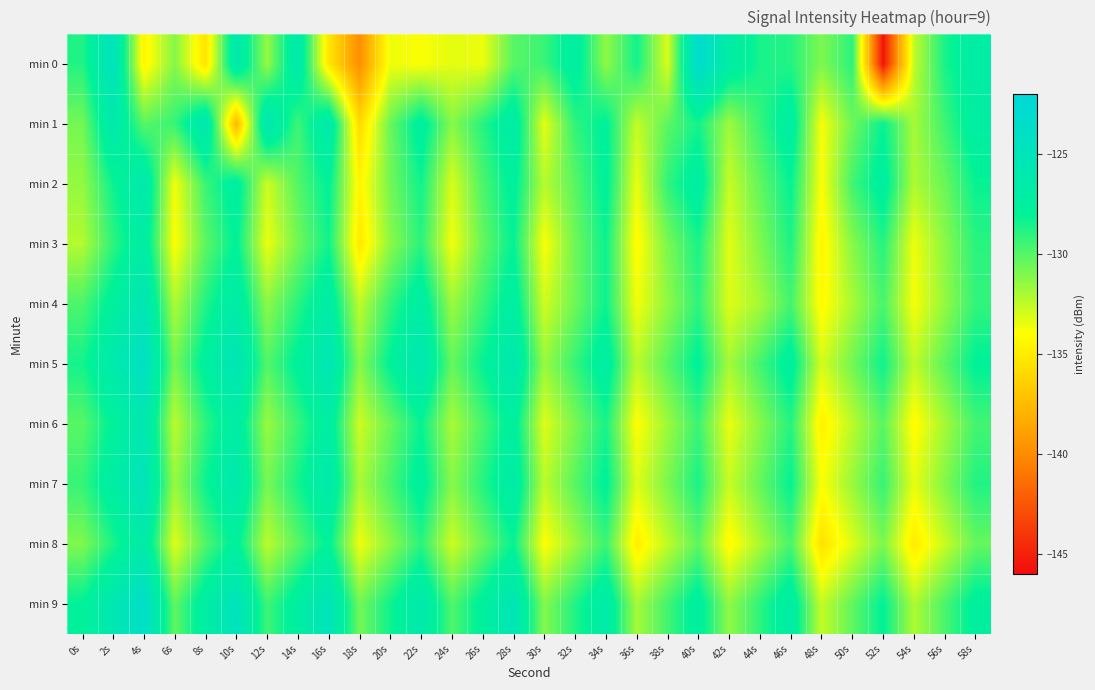

Reading left to right, what are all the values shown in this chart?

min 0: 0s=-128.8	2s=-124.6	4s=-134.5	6s=-131.1	8s=-135.4	10s=-126.0	12s=-131.5	14s=-126.2	16s=-135.2	18s=-139.8	20s=-133.6	22s=-133.9	24s=-133.3	26s=-133.5	28s=-130.1	30s=-129.4	32s=-127.1	34s=-131.4	36s=-128.4	38s=-133.1	40s=-123.0	42s=-126.8	44s=-128.6	46s=-128.9	48s=-131.0	50s=-129.1	52s=-145.6	54s=-132.6	56s=-128.6	58s=-126.8
min 1: 0s=-130.7	2s=-126.1	4s=-130.1	6s=-129.3	8s=-125.7	10s=-137.7	12s=-125.5	14s=-129.5	16s=-126.1	18s=-135.8	20s=-130.5	22s=-127.3	24s=-131.2	26s=-128.9	28s=-126.7	30s=-133.4	32s=-129.1	34s=-127.8	36s=-132.6	38s=-130.2	40s=-128.5	42s=-131.7	44s=-129.3	46s=-127.0	48s=-133.8	50s=-130.6	52s=-128.2	54s=-131.9	56s=-129.5	58s=-127.1
min 2: 0s=-131.5	2s=-128.3	4s=-126.1	6s=-133.7	8s=-129.4	10s=-127.2	12s=-132.8	14s=-130.0	16s=-127.9	18s=-134.5	20s=-130.7	22s=-128.4	24s=-133.1	26s=-129.8	28s=-127.6	30s=-132.3	32s=-130.1	34s=-127.7	36s=-133.5	38s=-129.2	40s=-127.0	42s=-132.7	44s=-130.3	46s=-128.1	48s=-133.9	50s=-129.6	52s=-127.3	54s=-132.1	56s=-130.5	58s=-128.2
min 3: 0s=-132.2	2s=-129.1	4s=-126.8	6s=-134.0	8s=-130.2	10s=-127.9	12s=-133.5	14s=-130.7	16s=-128.4	18s=-135.1	20s=-131.3	22s=-129.0	24s=-133.7	26s=-130.4	28s=-128.1	30s=-133.9	32s=-130.6	34s=-128.3	36s=-134.2	38s=-130.9	40s=-128.6	42s=-133.3	44s=-131.0	46s=-128.7	48s=-134.5	50s=-131.2	52s=-128.9	54s=-133.6	56s=-131.3	58s=-129.0
min 4: 0s=-129.8	2s=-127.5	4s=-125.3	6s=-132.1	8s=-128.8	10s=-126.5	12s=-131.3	14s=-129.0	16s=-126.7	18s=-132.5	20s=-129.2	22s=-126.9	24s=-131.7	26s=-129.4	28s=-127.1	30s=-132.9	32s=-130.6	34s=-128.3	36s=-133.7	38s=-131.4	40s=-129.1	42s=-133.2	44s=-131.9	46s=-129.6	48s=-134.3	50s=-132.0	52s=-129.7	54s=-133.8	56s=-131.5	58s=-129.2
min 5: 0s=-128.5	2s=-126.2	4s=-124.0	6s=-130.8	8s=-127.5	10s=-125.2	12s=-130.0	14s=-127.7	16s=-125.4	18s=-131.2	20s=-127.9	22s=-125.6	24s=-130.4	26s=-128.1	28s=-125.8	30s=-131.6	32s=-129.3	34s=-127.0	36s=-132.4	38s=-130.1	40s=-127.8	42s=-131.9	44s=-129.6	46s=-127.3	48s=-133.0	50s=-130.7	52s=-128.4	54s=-132.5	56s=-130.2	58s=-127.9
min 6: 0s=-130.1	2s=-127.8	4s=-125.6	6s=-132.4	8s=-129.1	10s=-126.8	12s=-131.6	14s=-129.3	16s=-127.0	18s=-132.8	20s=-130.5	22s=-128.2	24s=-132.0	26s=-129.7	28s=-127.4	30s=-133.2	32s=-130.9	34s=-128.6	36s=-134.0	38s=-131.7	40s=-129.4	42s=-133.5	44s=-131.2	46s=-128.9	48s=-134.7	50s=-132.4	52s=-130.1	54s=-134.2	56s=-131.9	58s=-129.6
min 7: 0s=-129.3	2s=-127.0	4s=-124.8	6s=-131.6	8s=-128.3	10s=-126.0	12s=-130.8	14s=-128.5	16s=-126.2	18s=-132.0	20s=-129.7	22s=-127.4	24s=-131.2	26s=-128.9	28s=-126.6	30s=-132.4	32s=-130.1	34s=-127.8	36s=-133.2	38s=-130.9	40s=-128.6	42s=-132.7	44s=-130.4	46s=-128.1	48s=-133.9	50s=-131.6	52s=-129.3	54s=-133.4	56s=-131.1	58s=-128.8
min 8: 0s=-131.0	2s=-128.7	4s=-126.4	6s=-133.2	8s=-129.9	10s=-127.6	12s=-132.4	14s=-130.1	16s=-127.8	18s=-133.6	20s=-131.3	22s=-129.0	24s=-132.8	26s=-130.5	28s=-128.2	30s=-134.0	32s=-131.7	34s=-129.4	36s=-134.8	38s=-132.5	40s=-130.2	42s=-134.3	44s=-132.0	46s=-129.7	48s=-135.5	50s=-133.2	52s=-130.9	54s=-135.0	56s=-132.7	58s=-130.4
min 9: 0s=-128.0	2s=-125.7	4s=-123.5	6s=-130.3	8s=-127.0	10s=-124.7	12s=-129.5	14s=-127.2	16s=-124.9	18s=-130.7	20s=-128.4	22s=-126.1	24s=-129.9	26s=-127.6	28s=-125.3	30s=-131.1	32s=-128.8	34s=-126.5	36s=-131.9	38s=-129.6	40s=-127.3	42s=-131.4	44s=-129.1	46s=-126.8	48s=-132.6	50s=-130.3	52s=-128.0	54s=-132.1	56s=-129.8	58s=-127.5